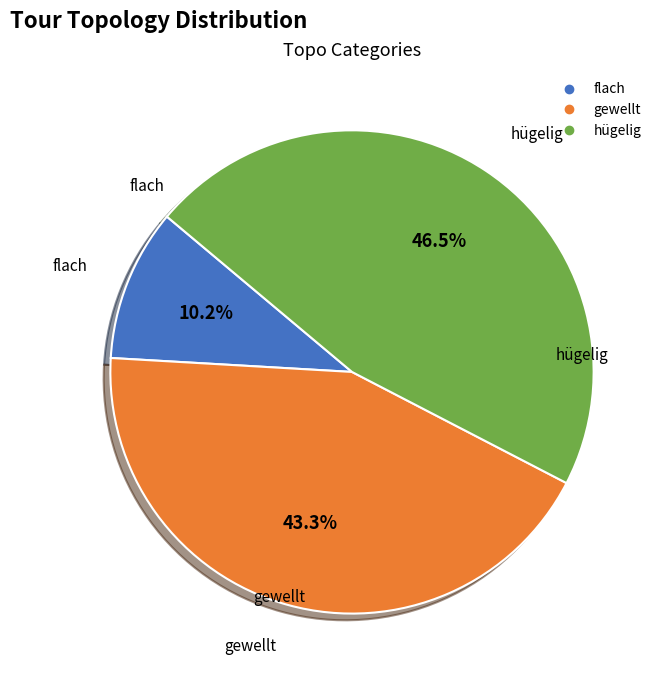

What is the total percentage of gewellt and flach?

53.5%